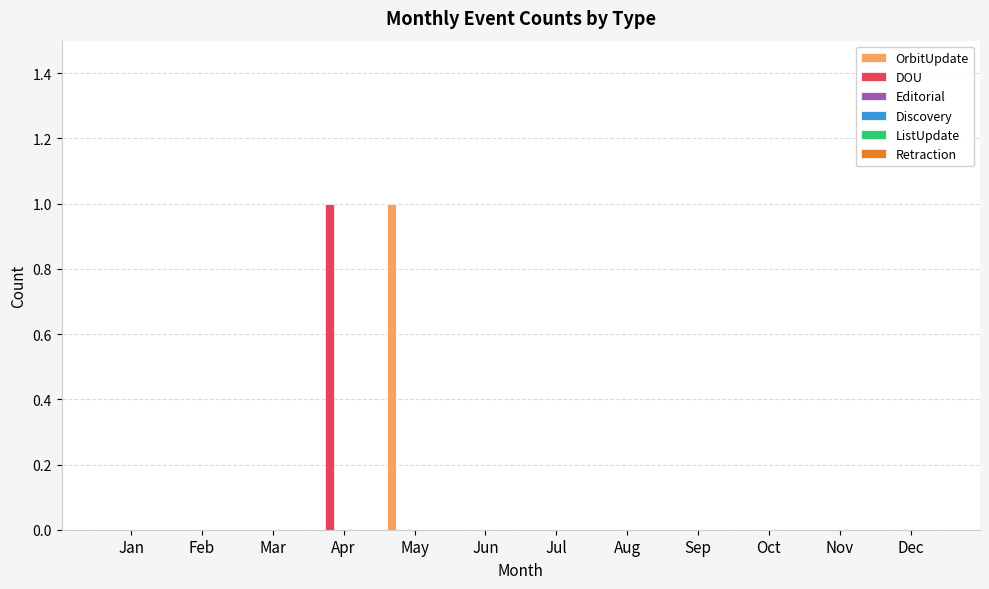

How many data points does each series have?

12